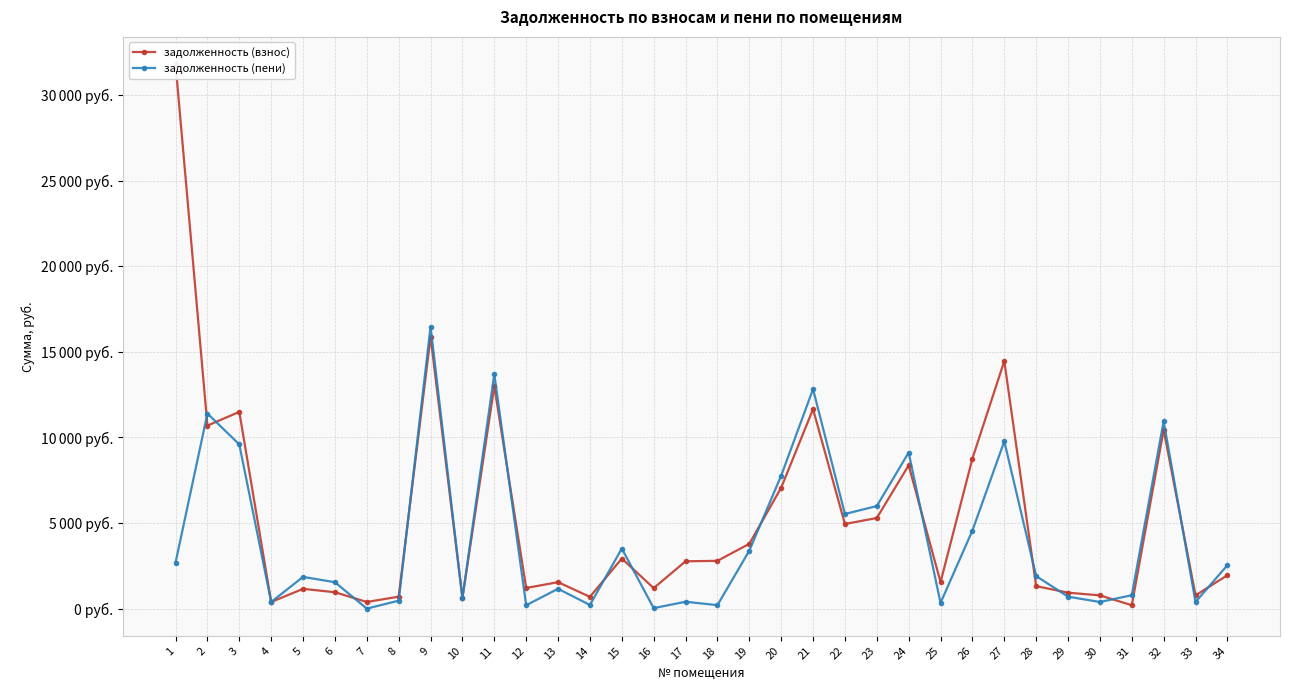

List the series in order of their peak value, highest first.

задолженность (взнос), задолженность (пени)